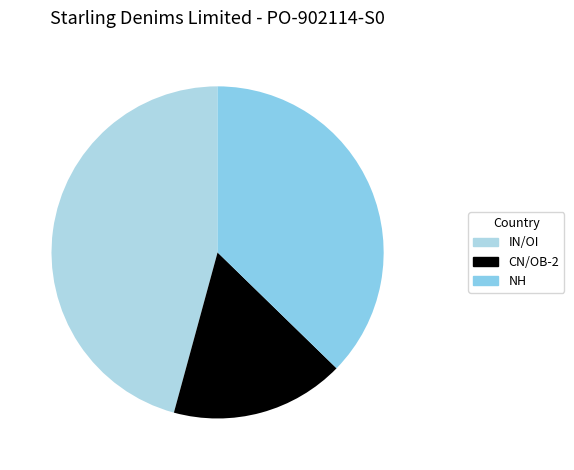

Rank the categories by value from highest to lowest.

IN/OI, NH, CN/OB-2